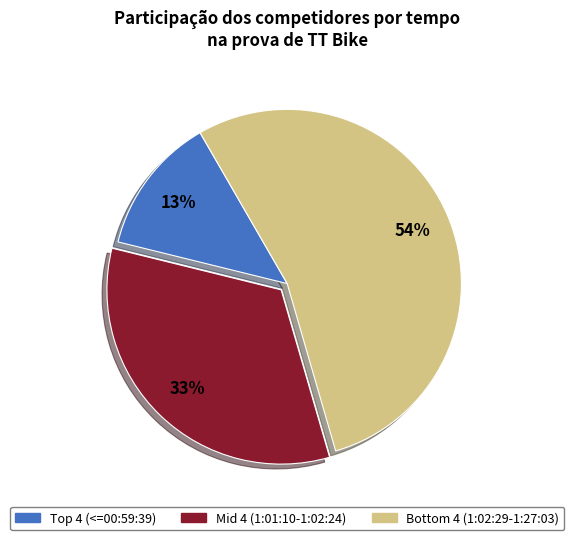

Does any single category account for the majority?

Yes